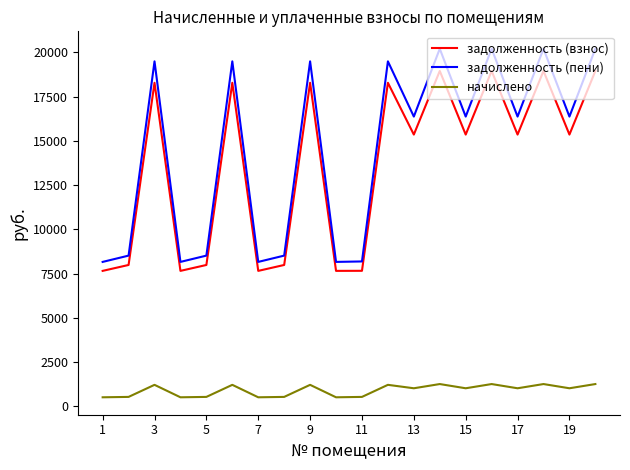

True or false: задолженность (взнос) and начислено intersect in this chart.

False